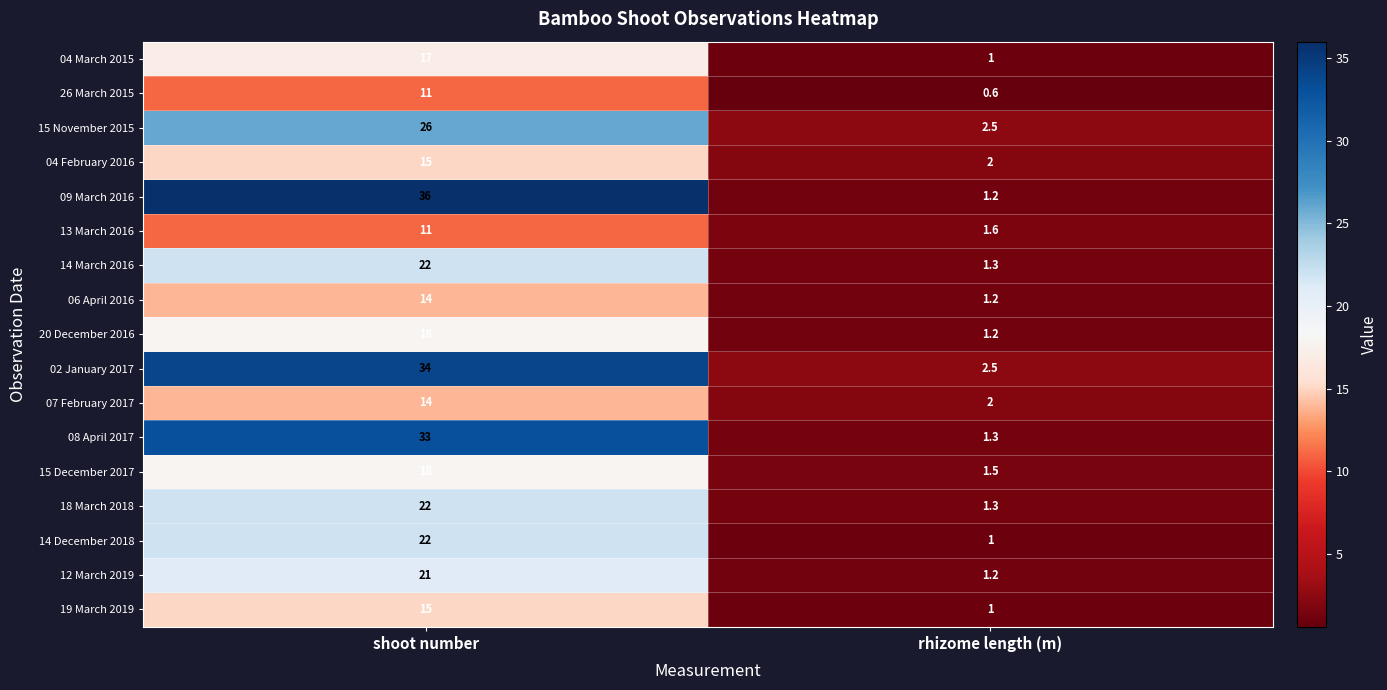

Which label corresponds to the largest value in the chart?

shoot number